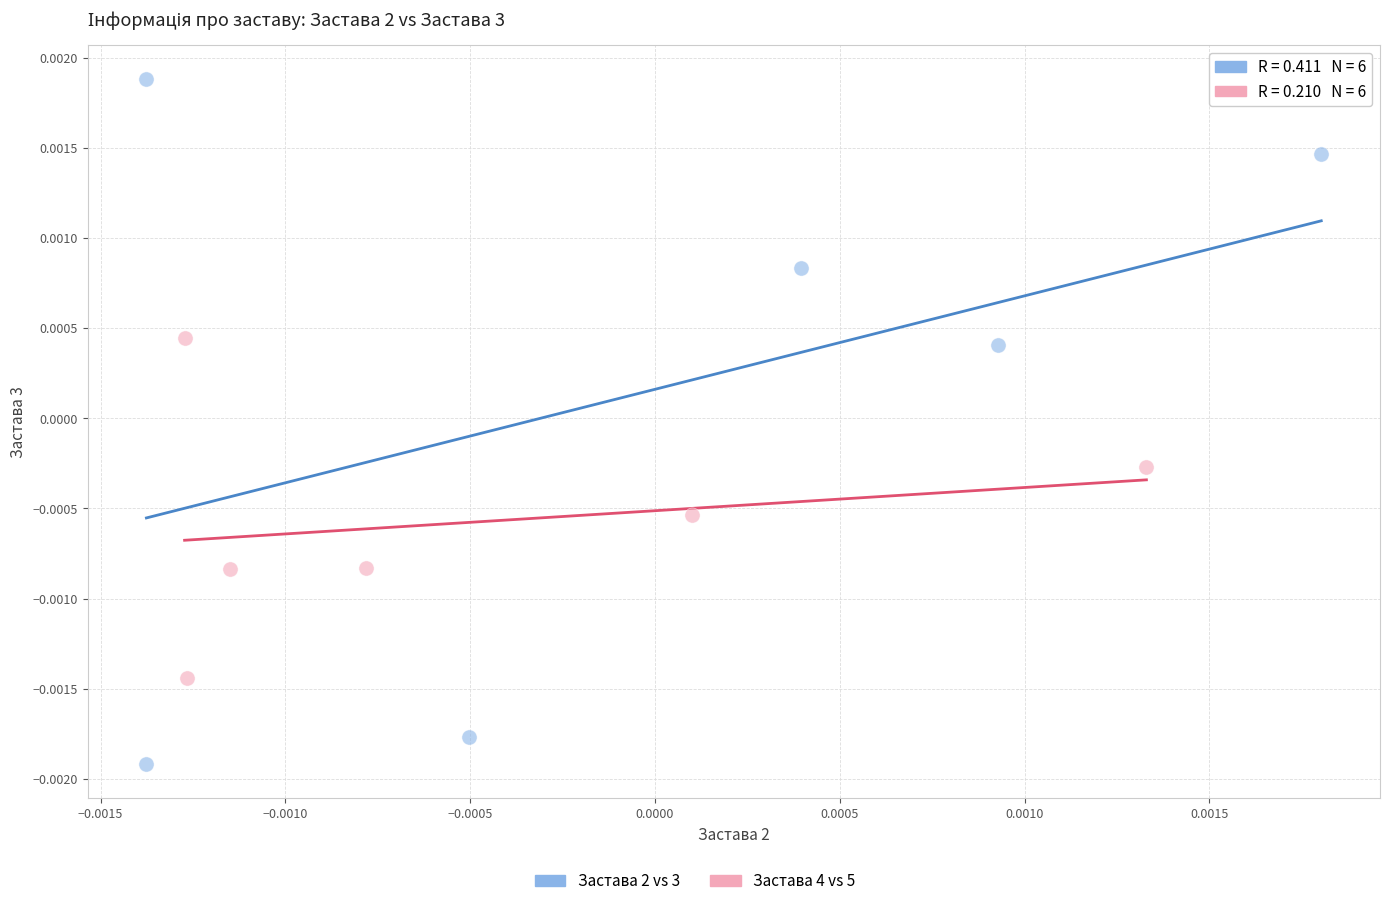

Which series reaches the minimum Y coordinate?

Застава 2 vs 3